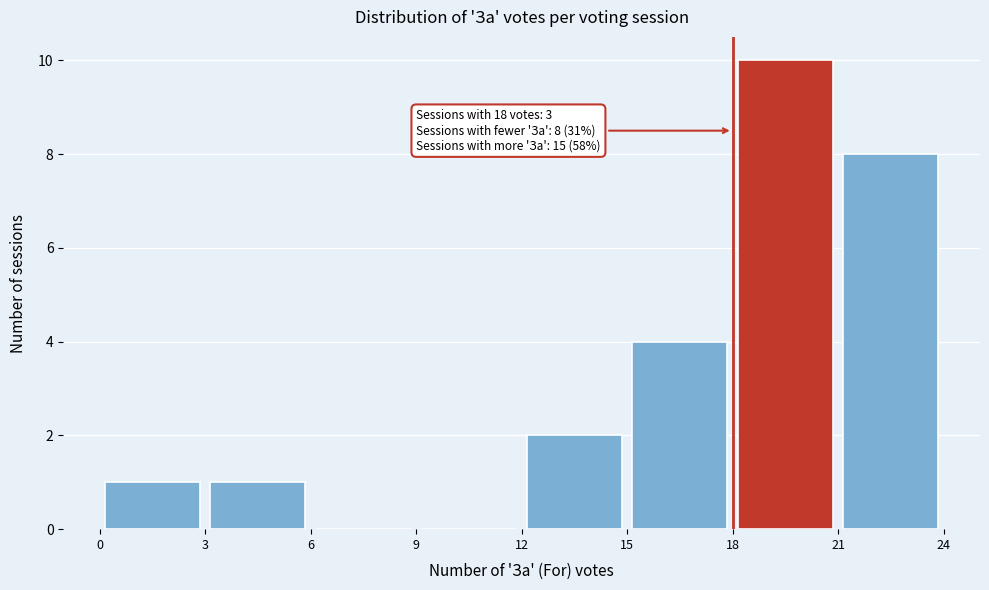

Which range on the x-axis has the tallest bar?

18 to 21